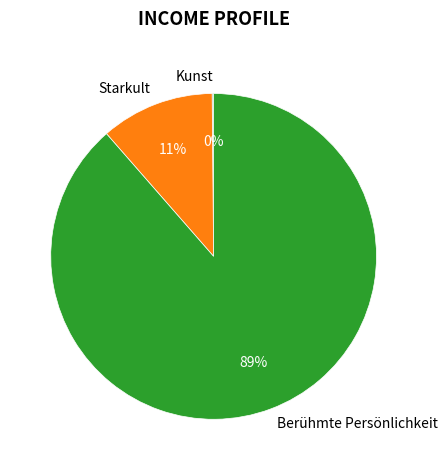

To the nearest percent, what is the average slice percentage?

33%